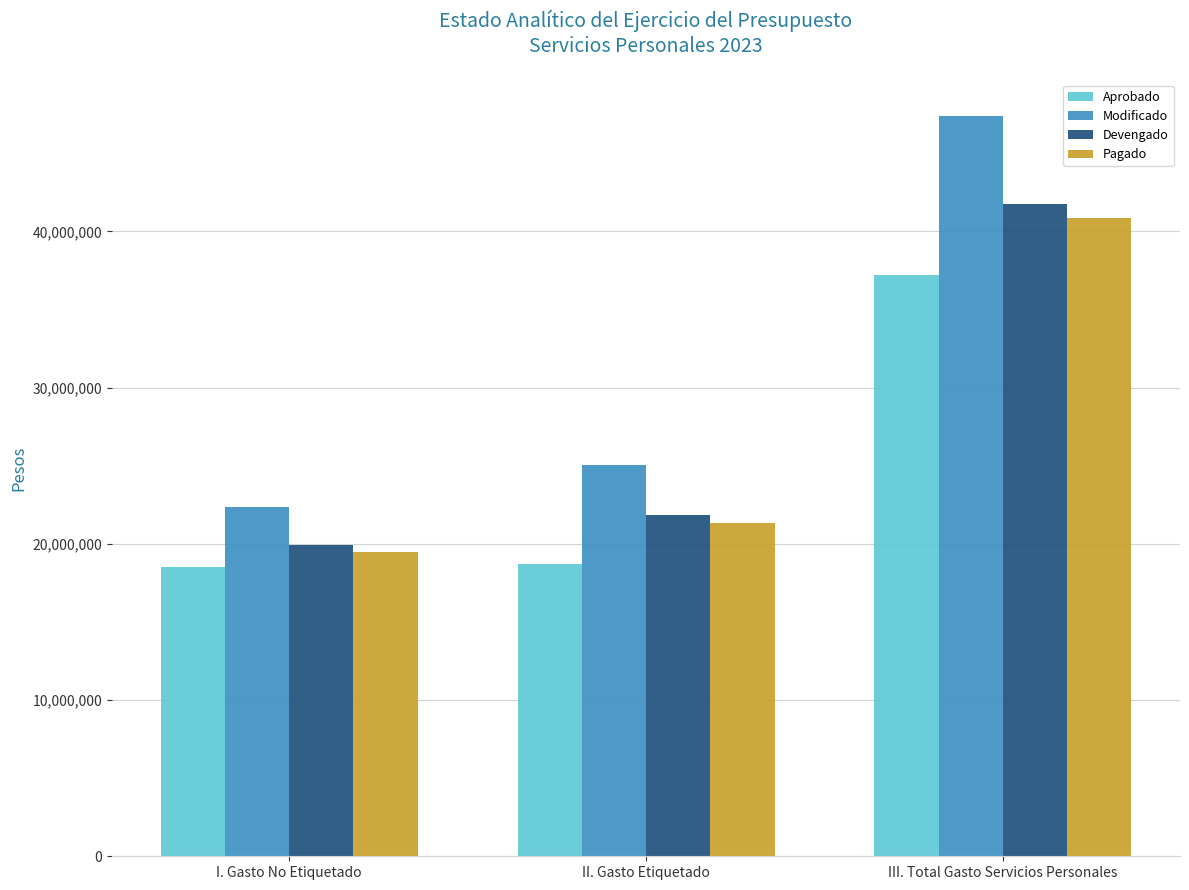

How many bars are there in each group?

4